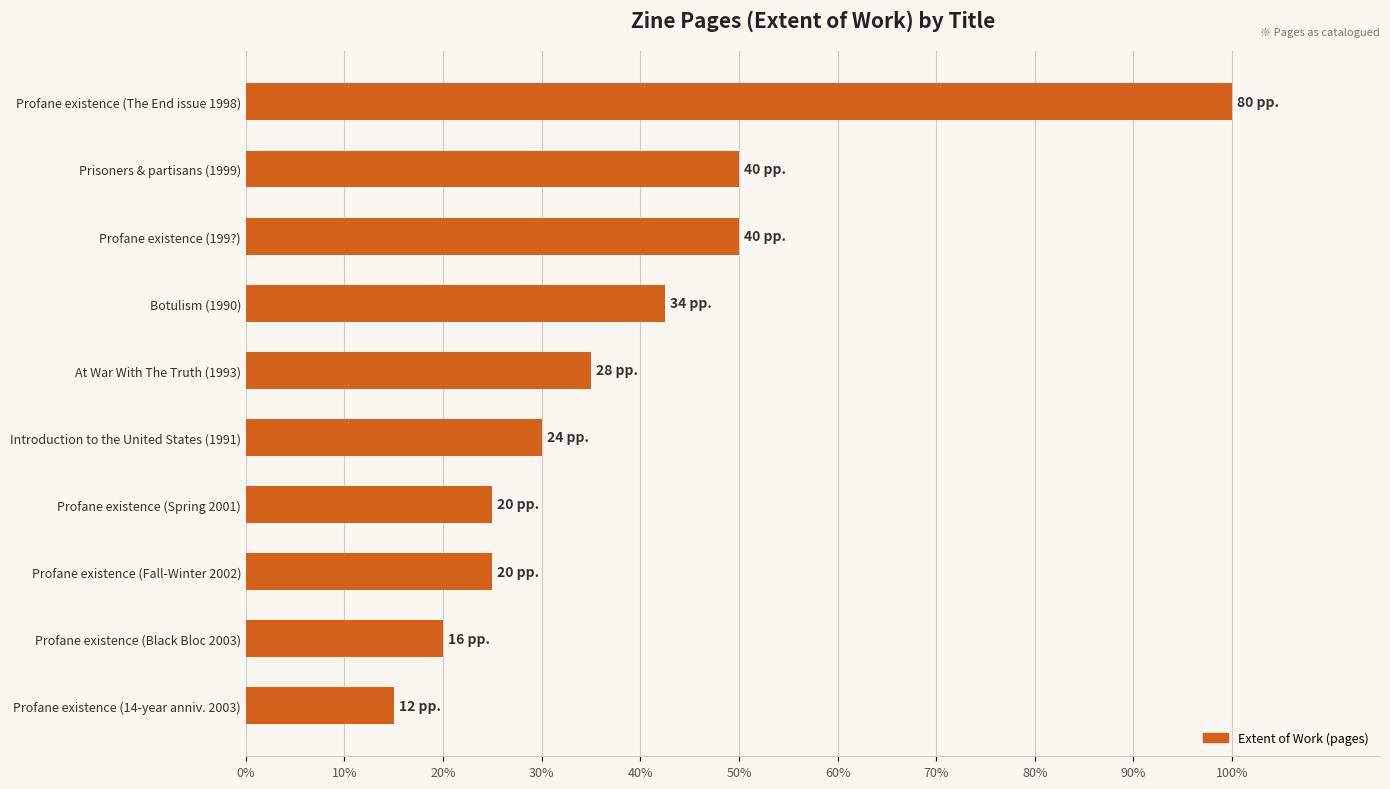

What is the difference between the maximum and minimum values?

85.0